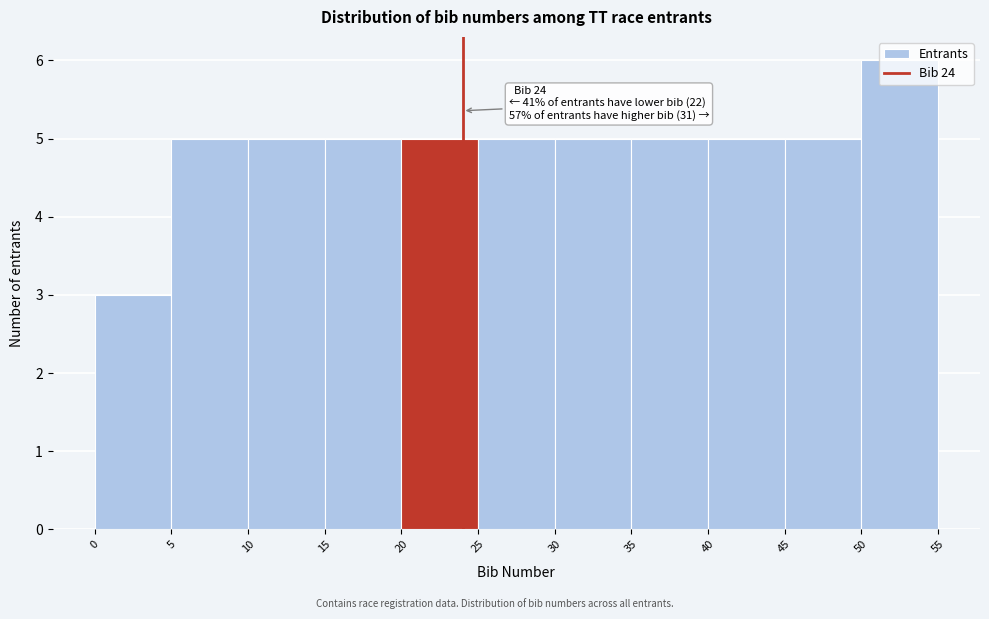

Over which range of the x-axis is the bar tallest?

50 to 55